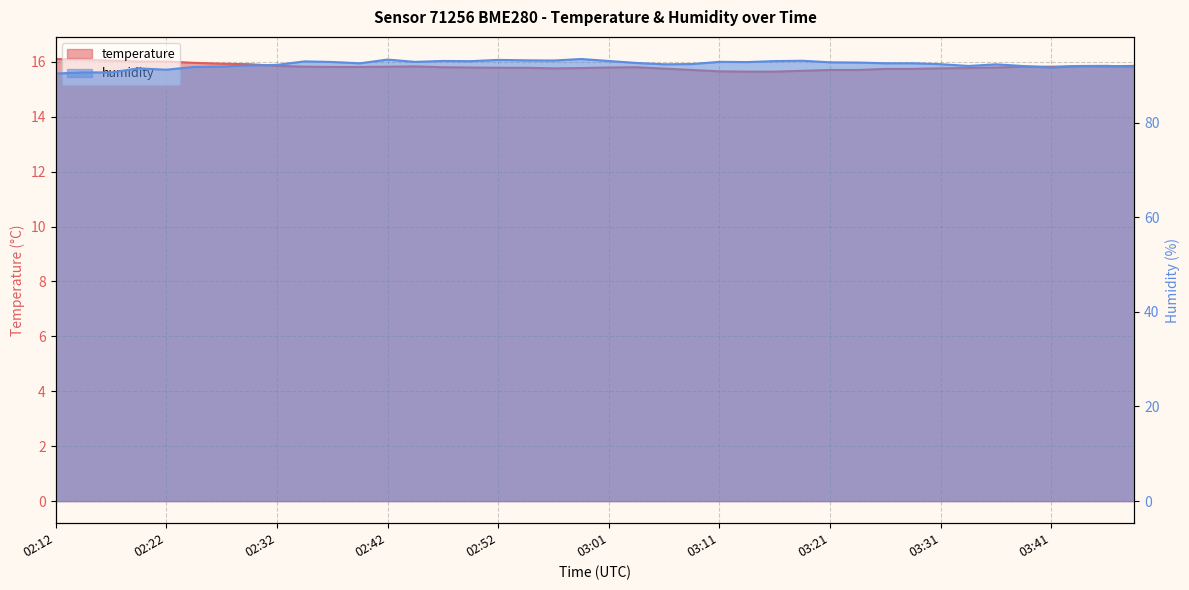

List the labels in order of temperature value, smallest first.

03:14, 03:16, 03:11, 03:19, 03:09, 03:21, 03:24, 03:26, 03:29, 03:07, 02:56, 03:31, 02:59, 03:34, 02:52, 02:54, 02:49, 03:01, 03:36, 02:47, 03:04, 02:37, 02:39, 02:34, 02:42, 03:39, 03:41, 02:44, 03:46, 03:44, 02:32, 03:48, 02:30, 02:27, 02:25, 02:20, 02:22, 02:17, 02:15, 02:12